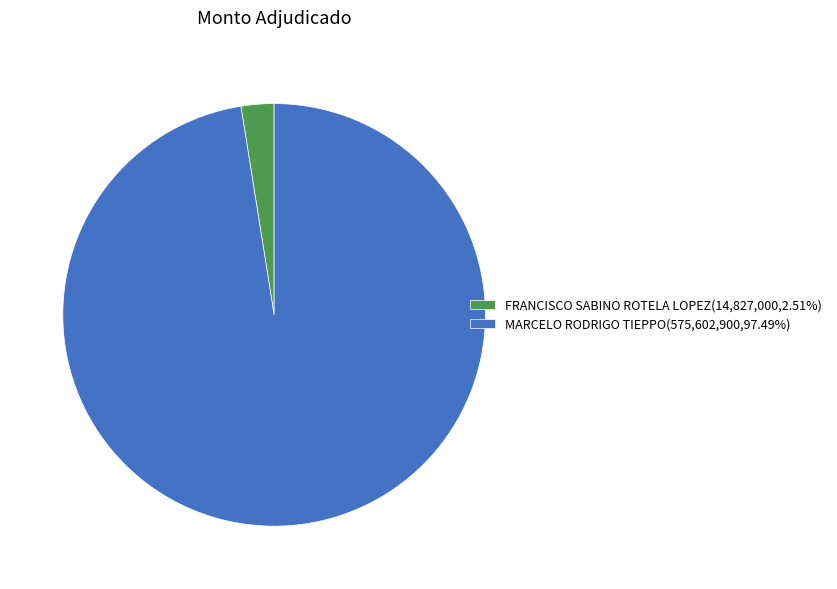

Combined, do MARCELO RODRIGO TIEPPO(575,602,900,97.49%) and FRANCISCO SABINO ROTELA LOPEZ(14,827,000,2.51%) account for over 50%?

Yes